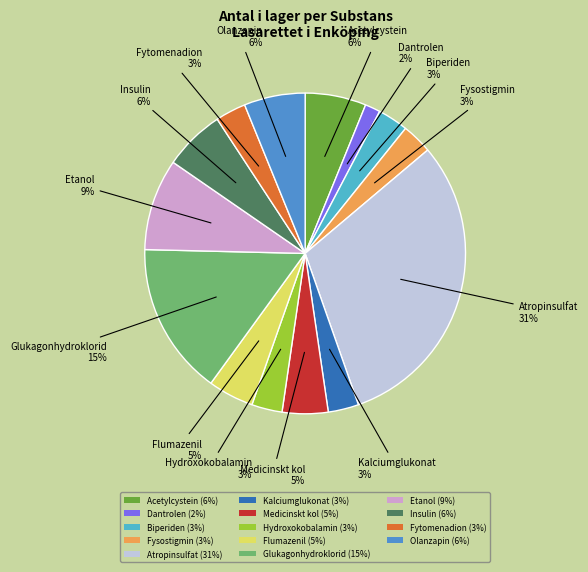

Which slice is the smallest?

Dantrolen